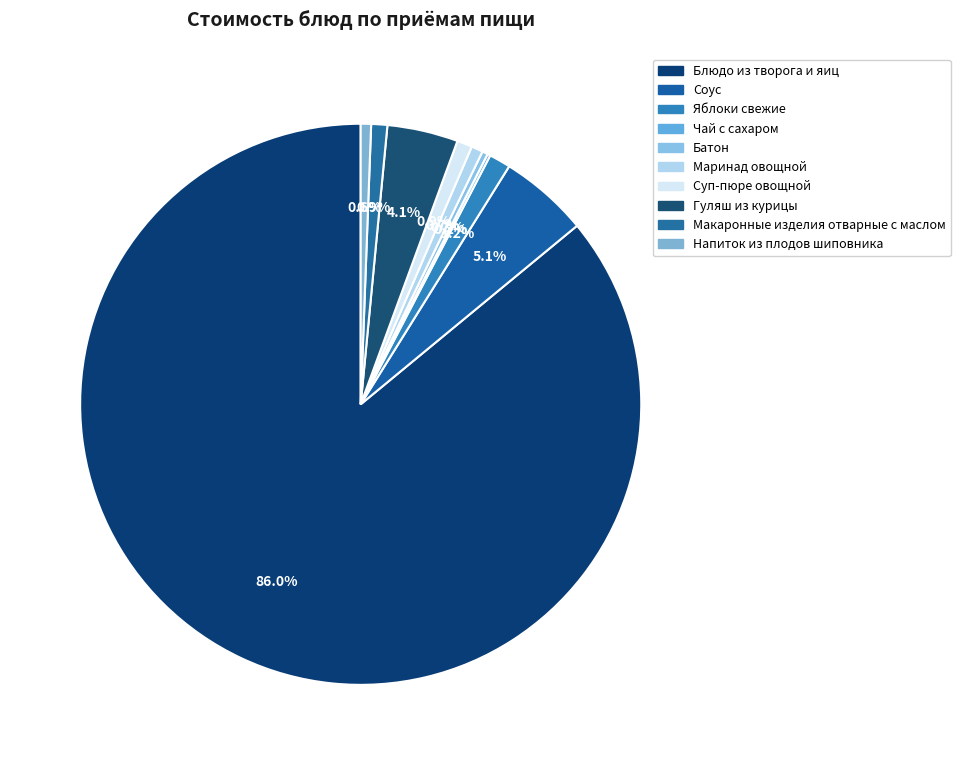

What percentage is the Яблоки свежие slice, to the nearest percent?

1%